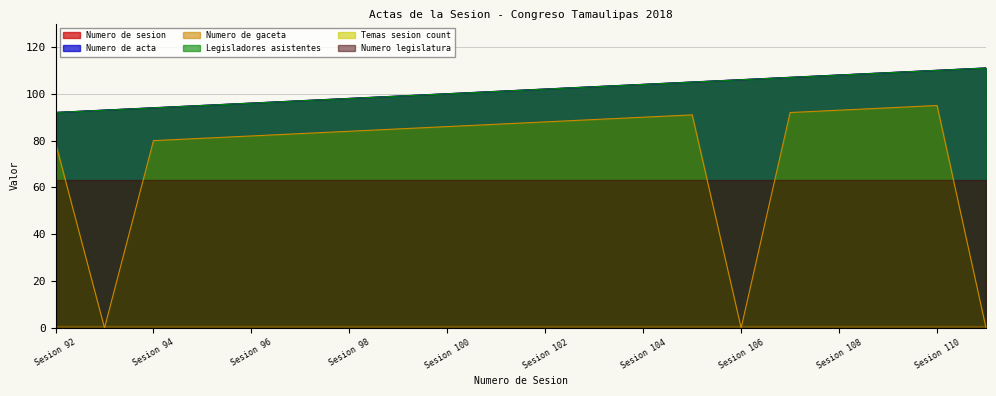

Does the chart display data point markers on the line(s)?

No